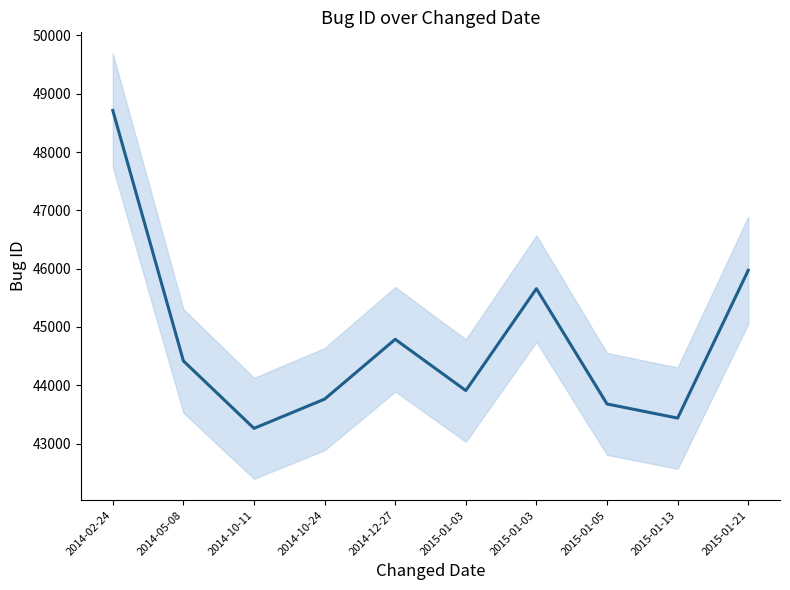

What is the difference between the maximum and minimum values?

5451